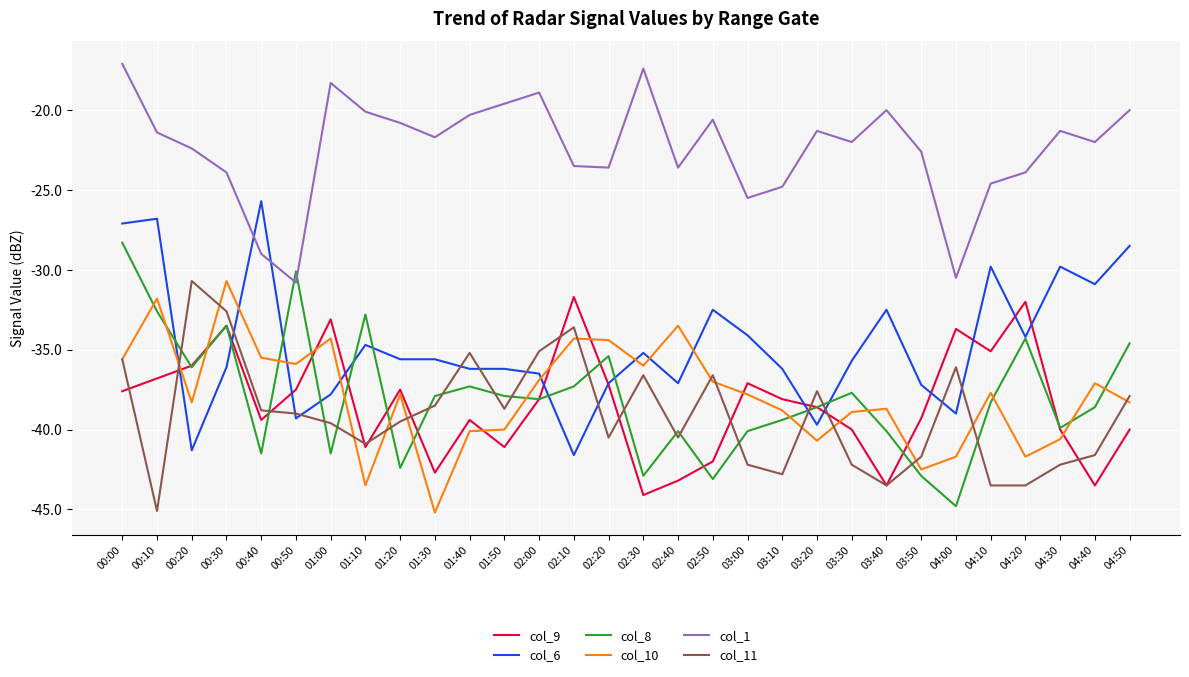

What position from the left is 01:30?

10